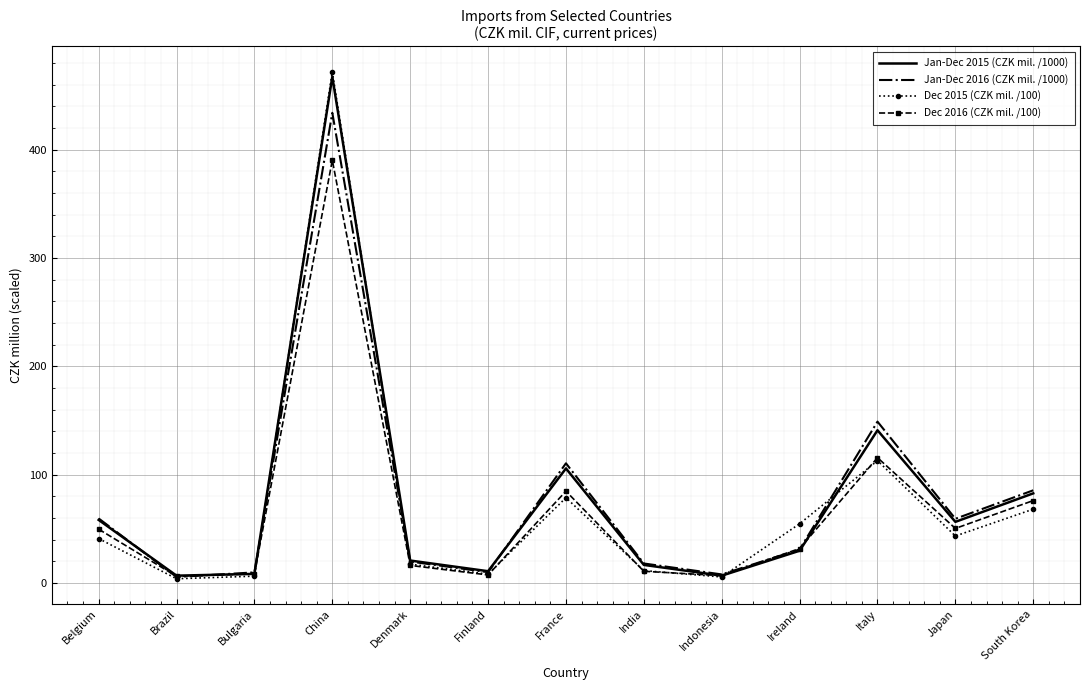

At which category is the sum across all series the highest?

China